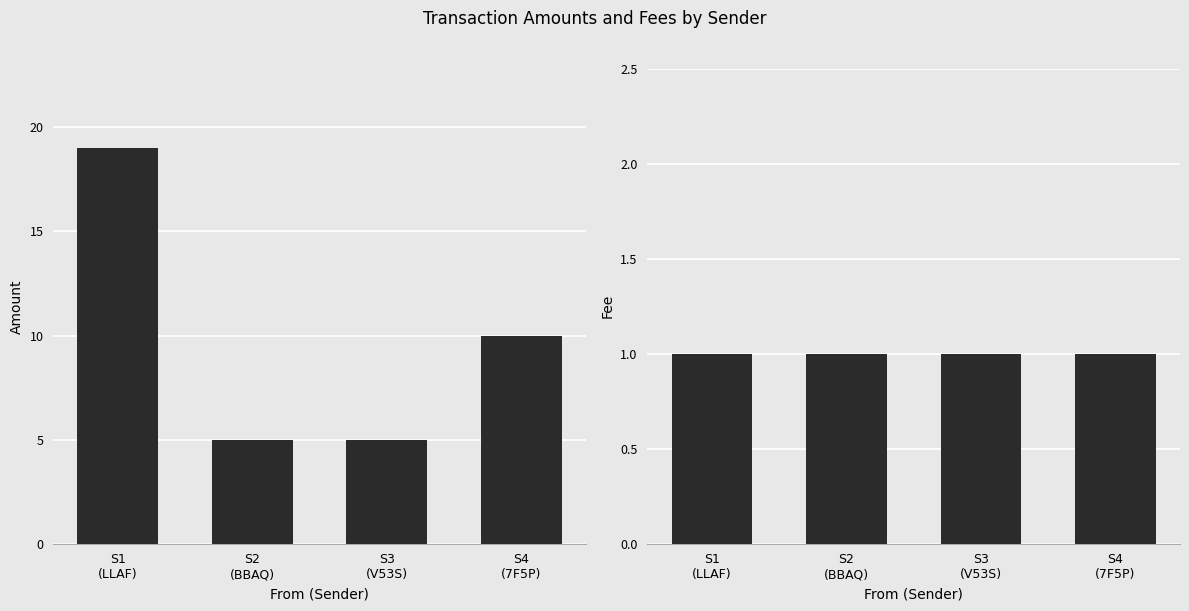

What is the label of the 3rd bar from the right?

S2
(BBAQ)